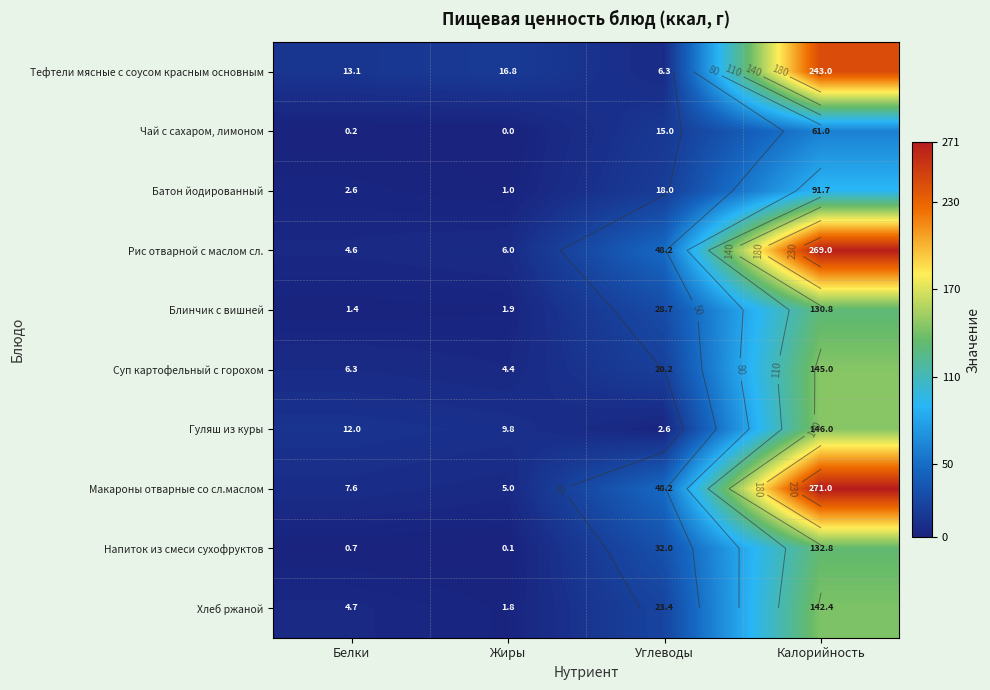

What is the difference between the second highest and second lowest values in the Батон йодированный series?

15.4